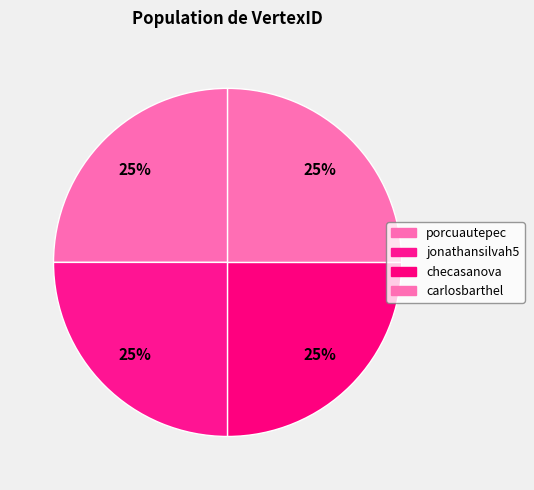

How many segments does this pie chart have?

4